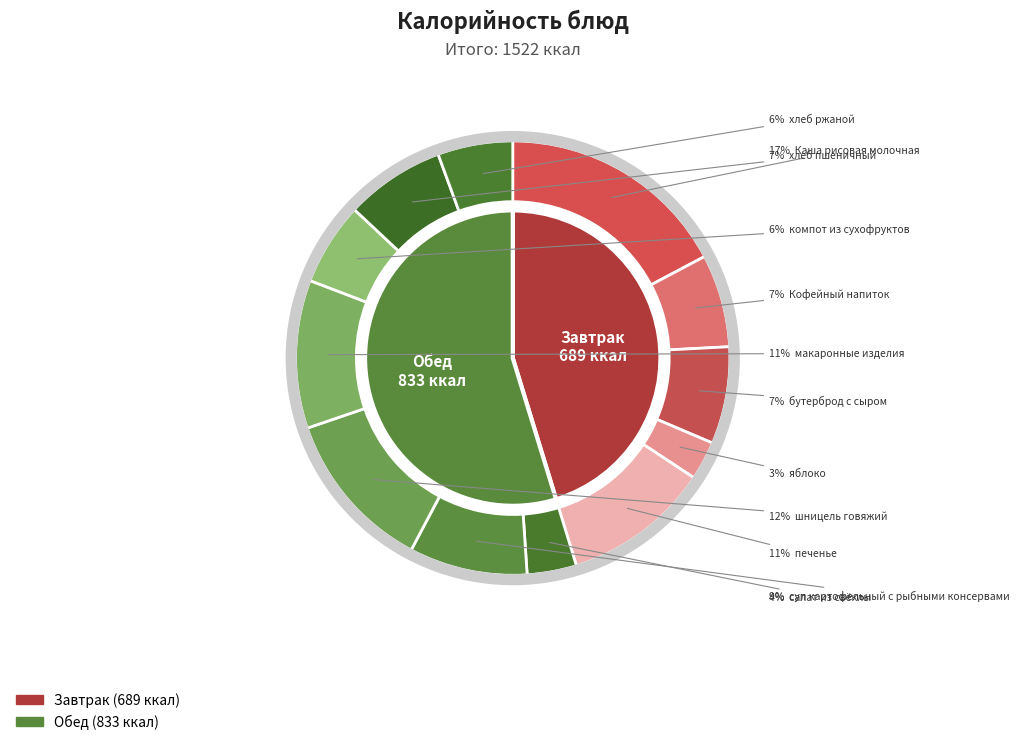

Does any single category account for the majority?

No